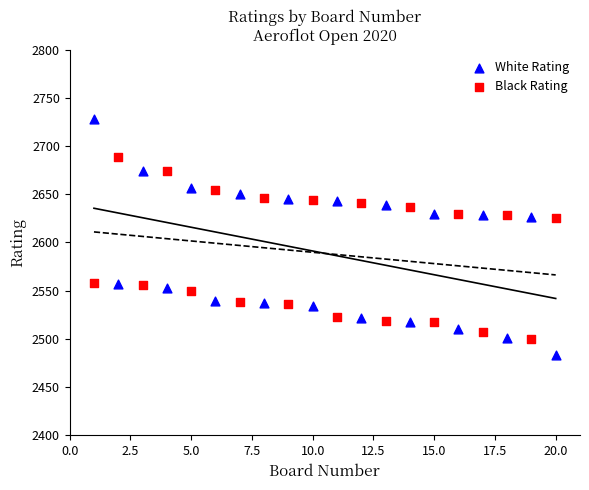

Which series reaches the minimum Y coordinate?

White Rating